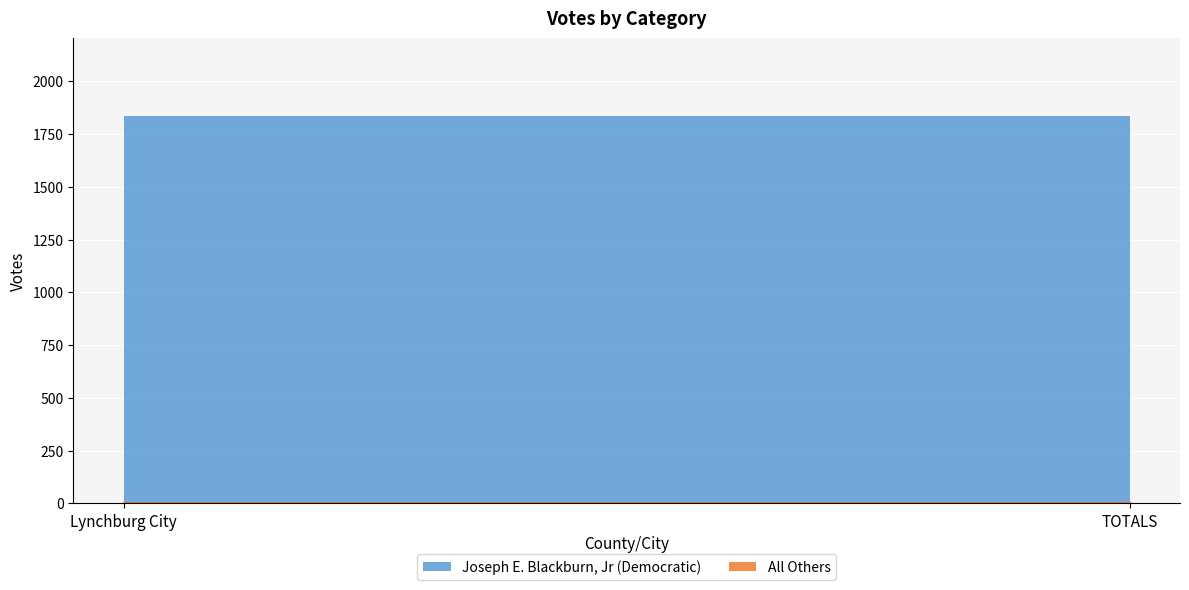

Rank the series at TOTALS from highest to lowest value.

Joseph E. Blackburn, Jr (Democratic), All Others